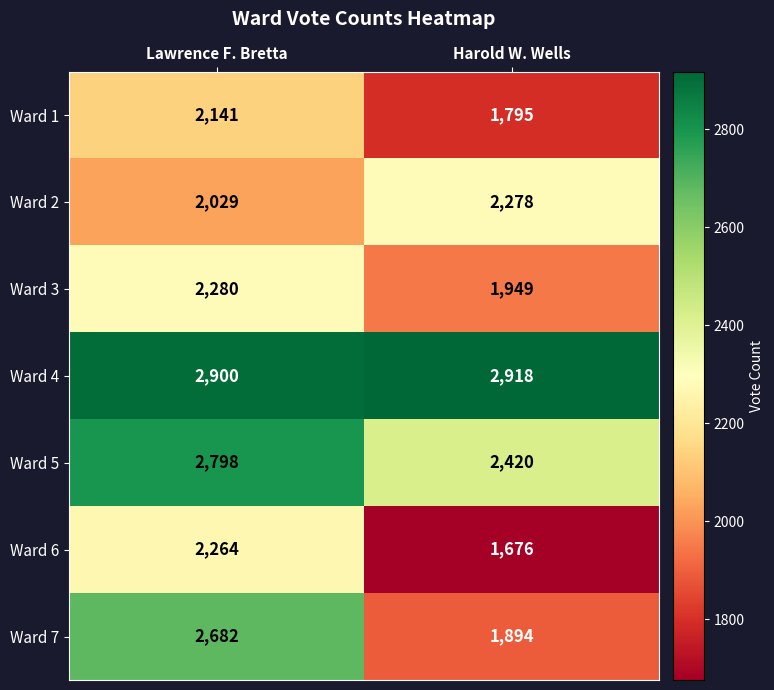

At which category is the sum across all series the highest?

Lawrence F. Bretta